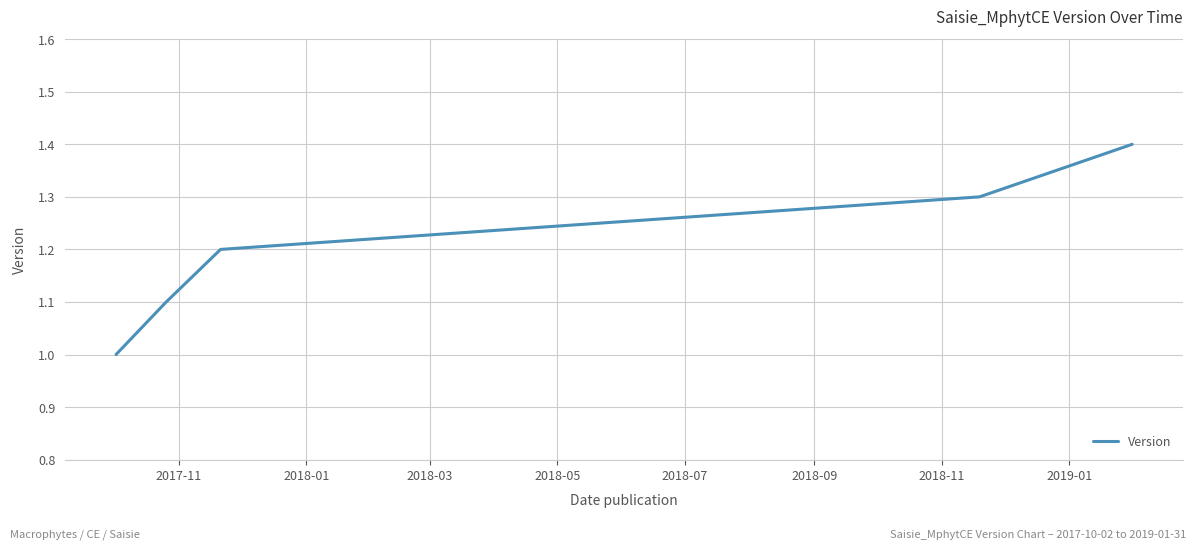

What is the difference between the maximum and minimum values?

0.4